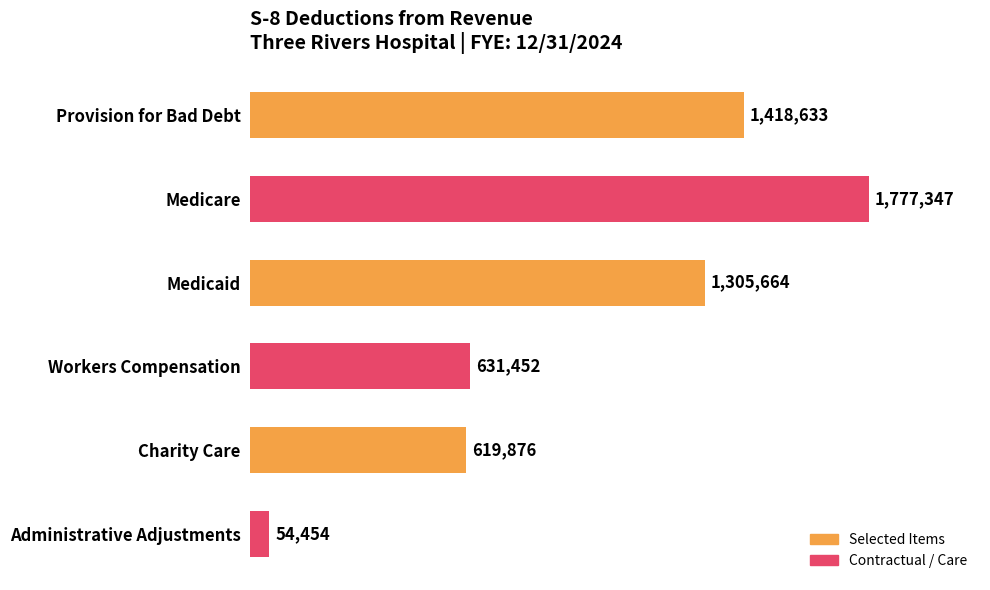

List the labels in order of value, largest first.

Medicare, Provision for Bad Debt, Medicaid, Workers Compensation, Charity Care, Administrative Adjustments